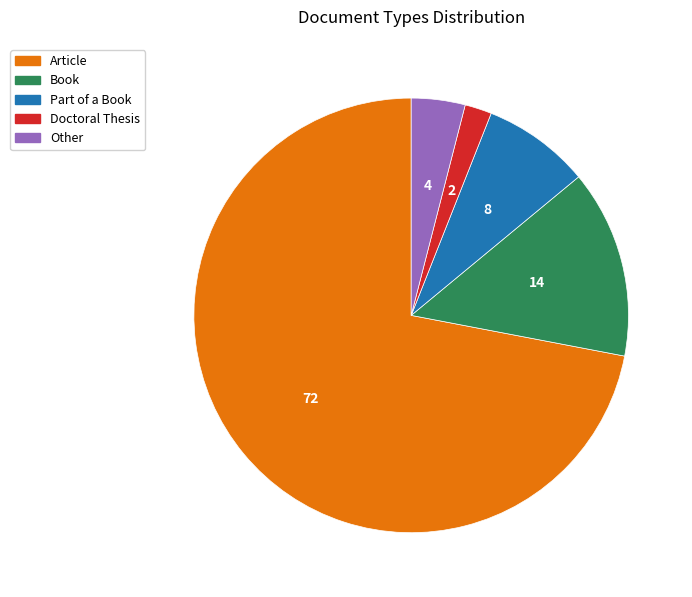

What is the ratio of the value at Book to the value at Other?

3.5